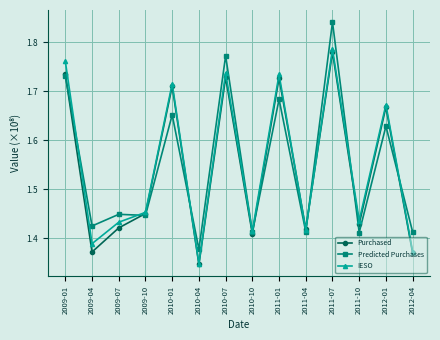

Which series has the widest spread of values?

Predicted Purchases